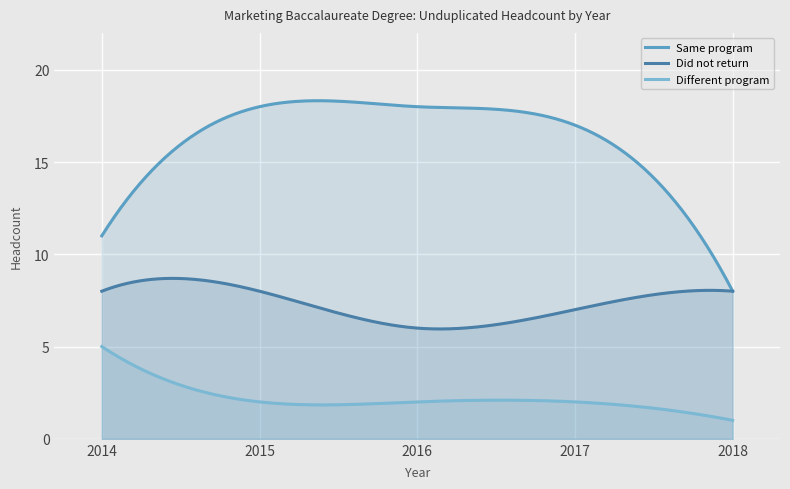

The value of Did not return at 2017 is 7. True or false?

True